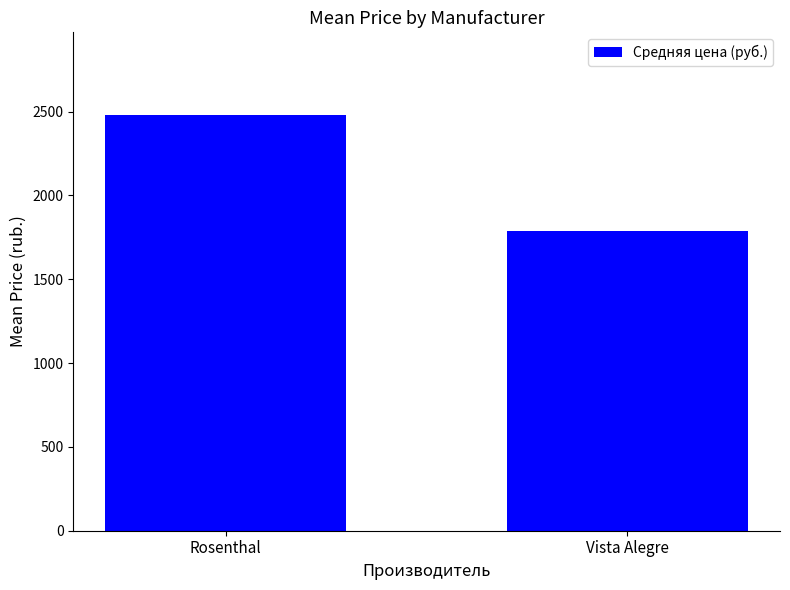

What is the value of the 2nd bar from the left?

1788.9